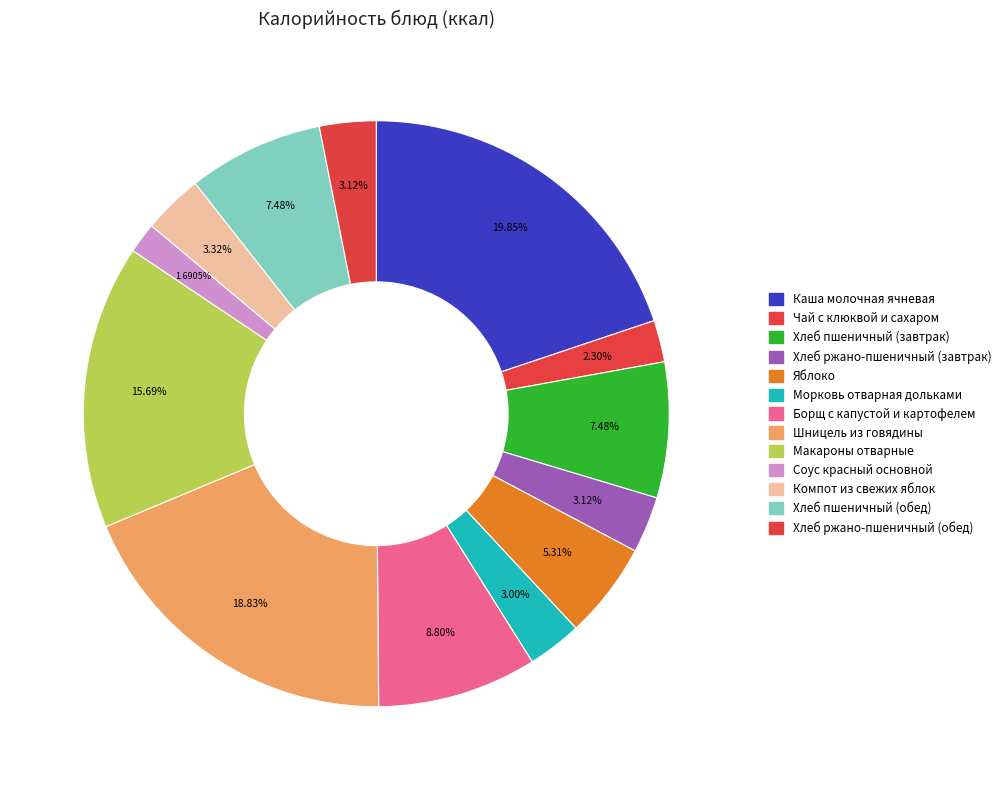

Between Борщ с капустой и картофелем and Хлеб ржано-пшеничный (обед), which is larger?

Борщ с капустой и картофелем